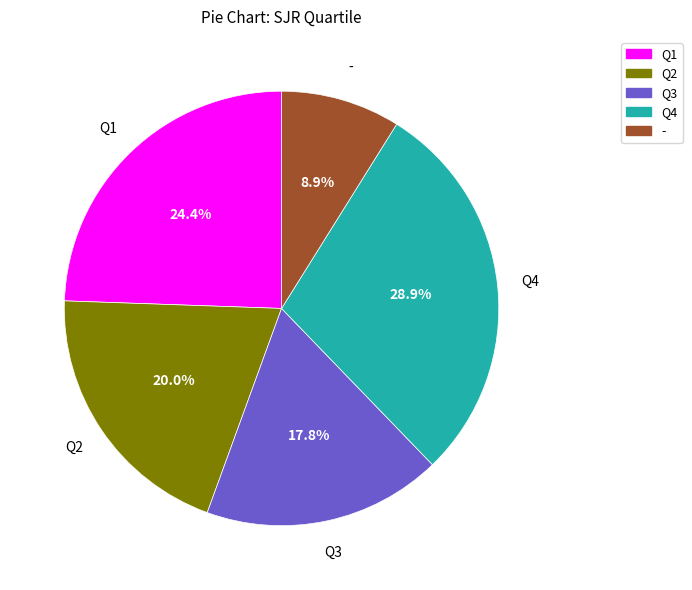

What is the largest slice in the pie chart?

Q4